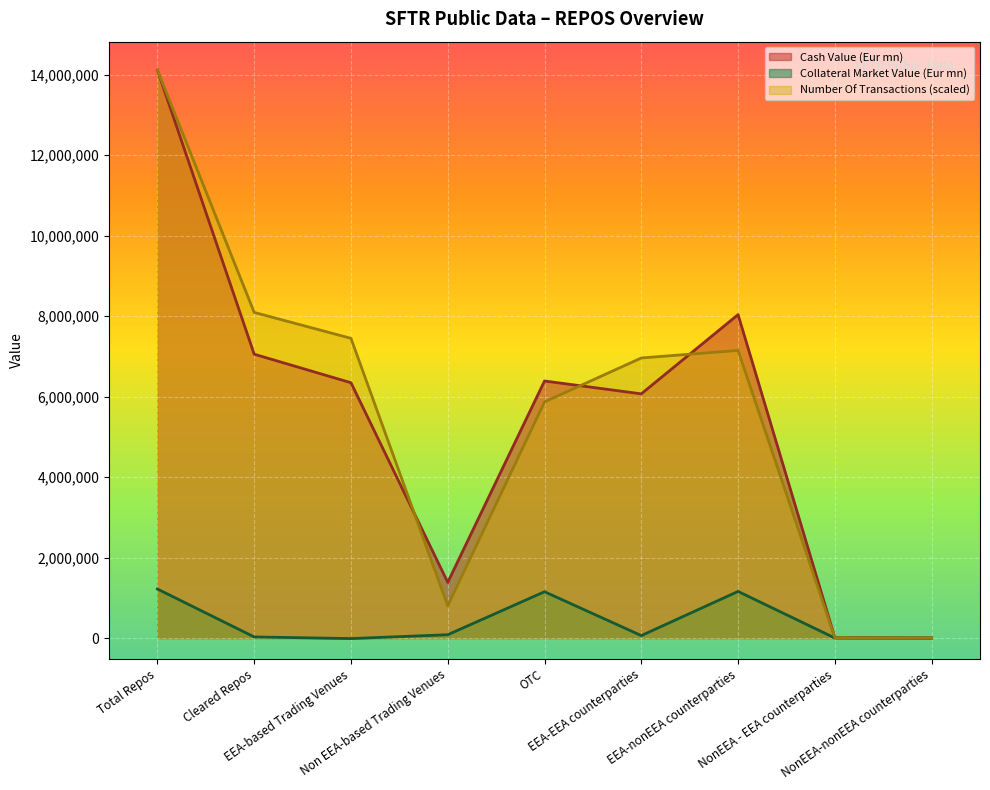

What are all the series names shown in the legend?

Cash Value (Eur mn), Collateral Market Value (Eur mn), Number Of Transactions (scaled)